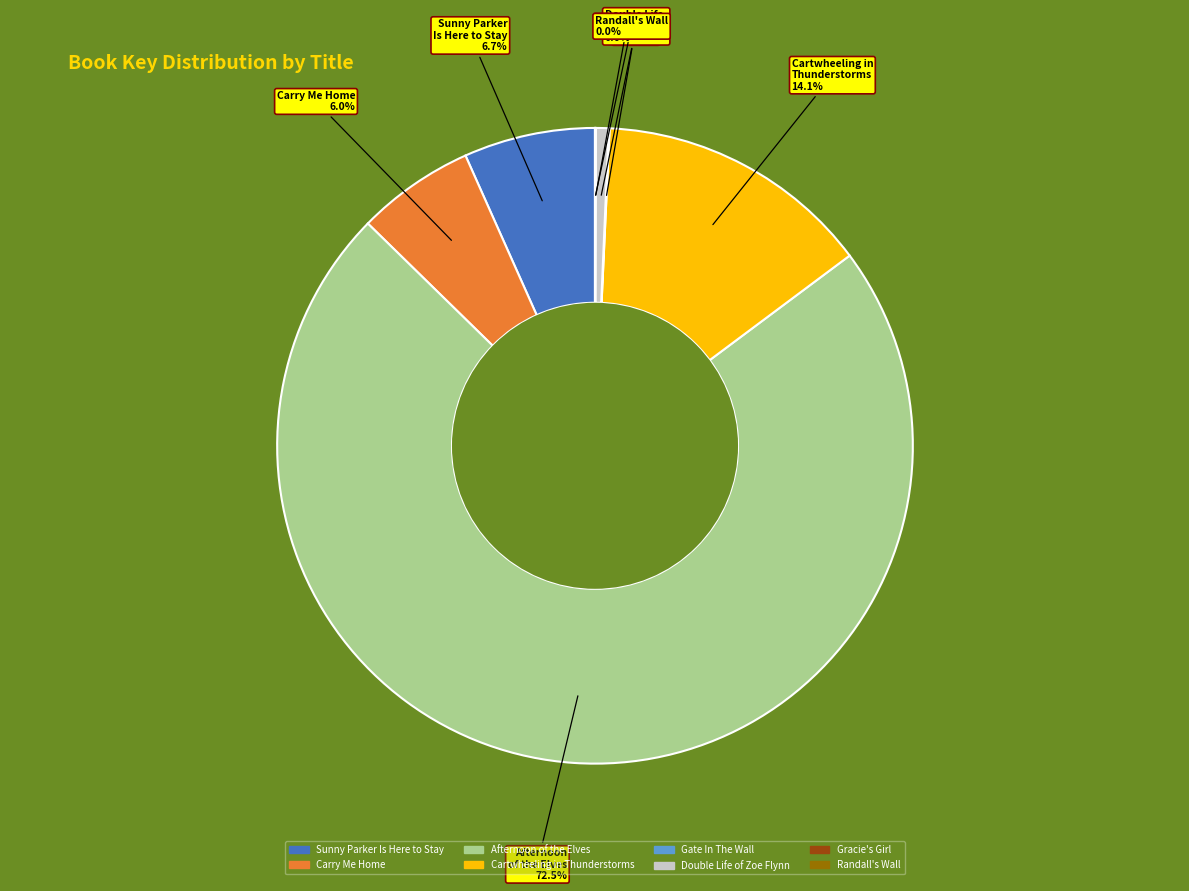

Which category has the biggest portion of the pie?

Afternoon of the Elves